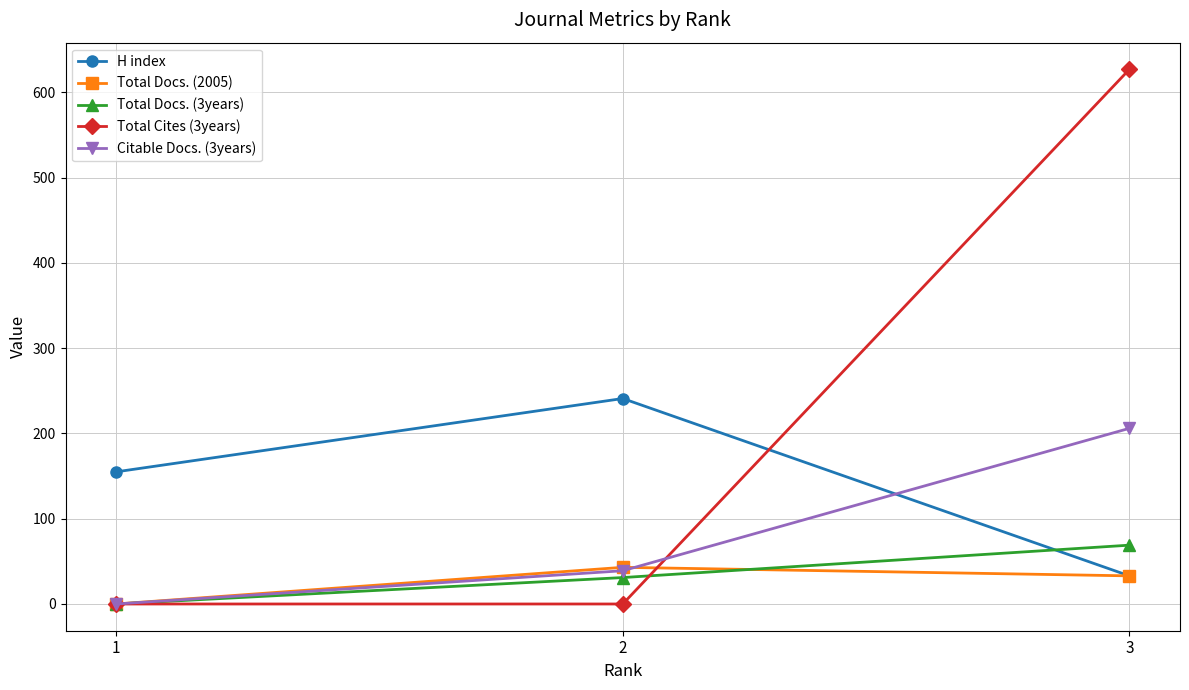

Reading left to right, extract all data points from this chart.

H index: 155	241	33
Total Docs. (2005): 0	43	33
Total Docs. (3years): 0	31	69
Total Cites (3years): 0	0	627
Citable Docs. (3years): 0	39	206